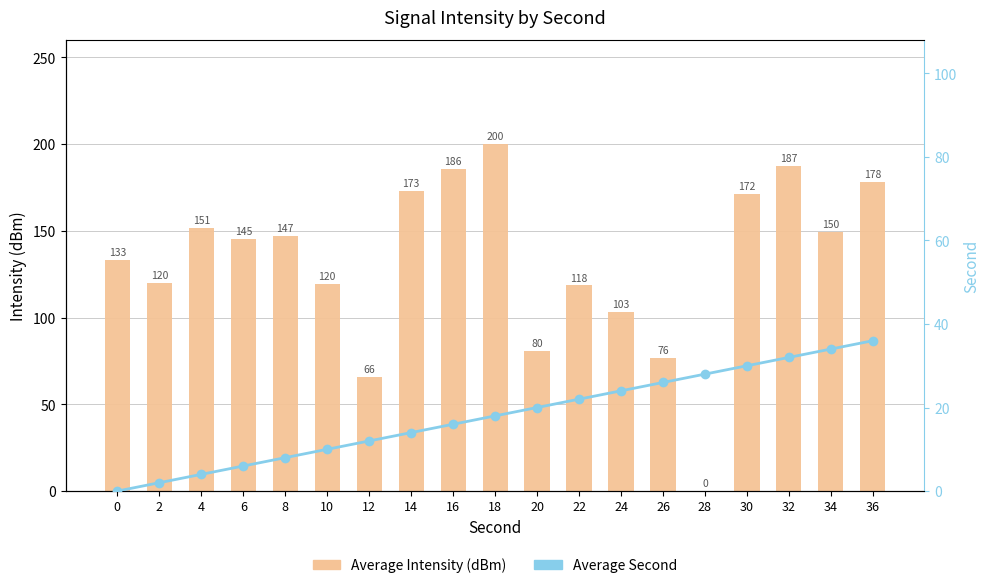

Rank the series at 10 from lowest to highest value.

Average Second, Average Intensity (dBm)